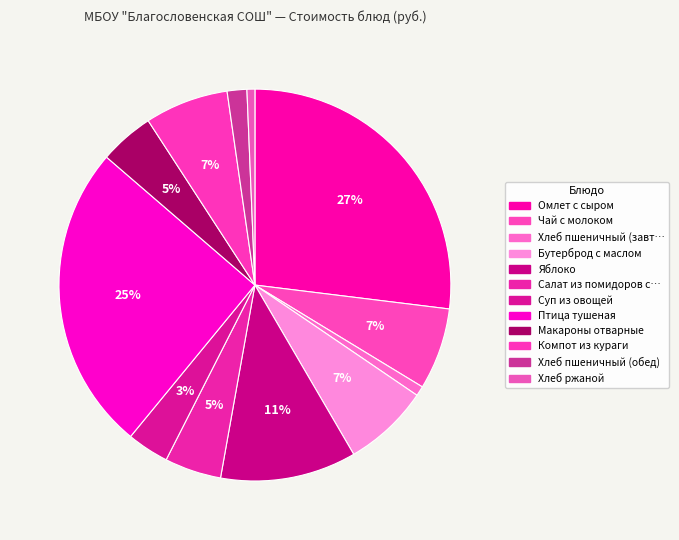

How many segments does this pie chart have?

12